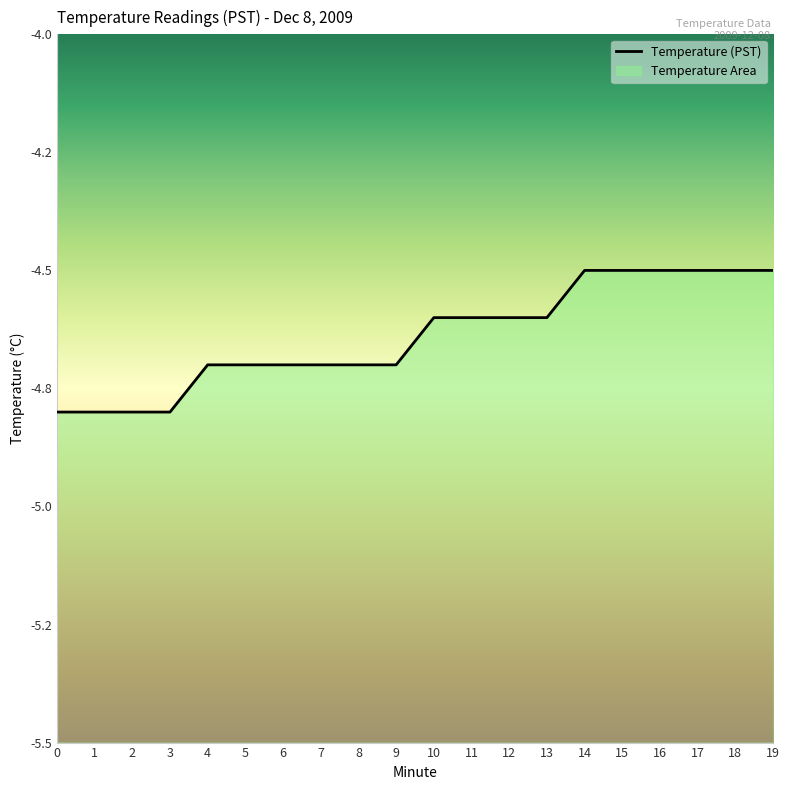

What is the sum of the values at 14 and 0?

-9.3